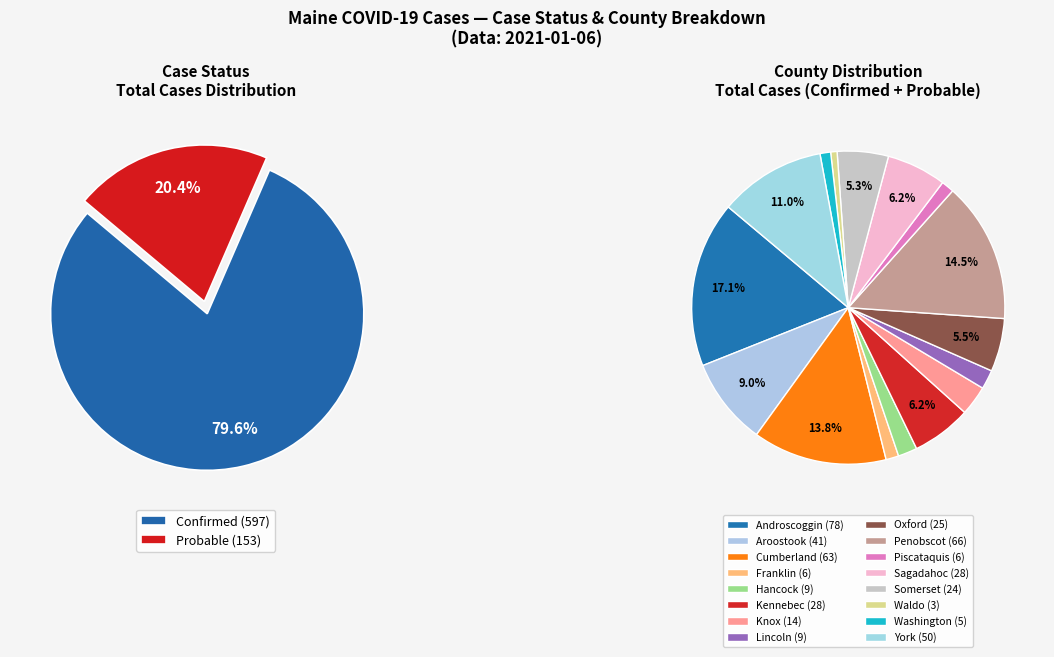

Is Piscataquis the majority of the pie?

No